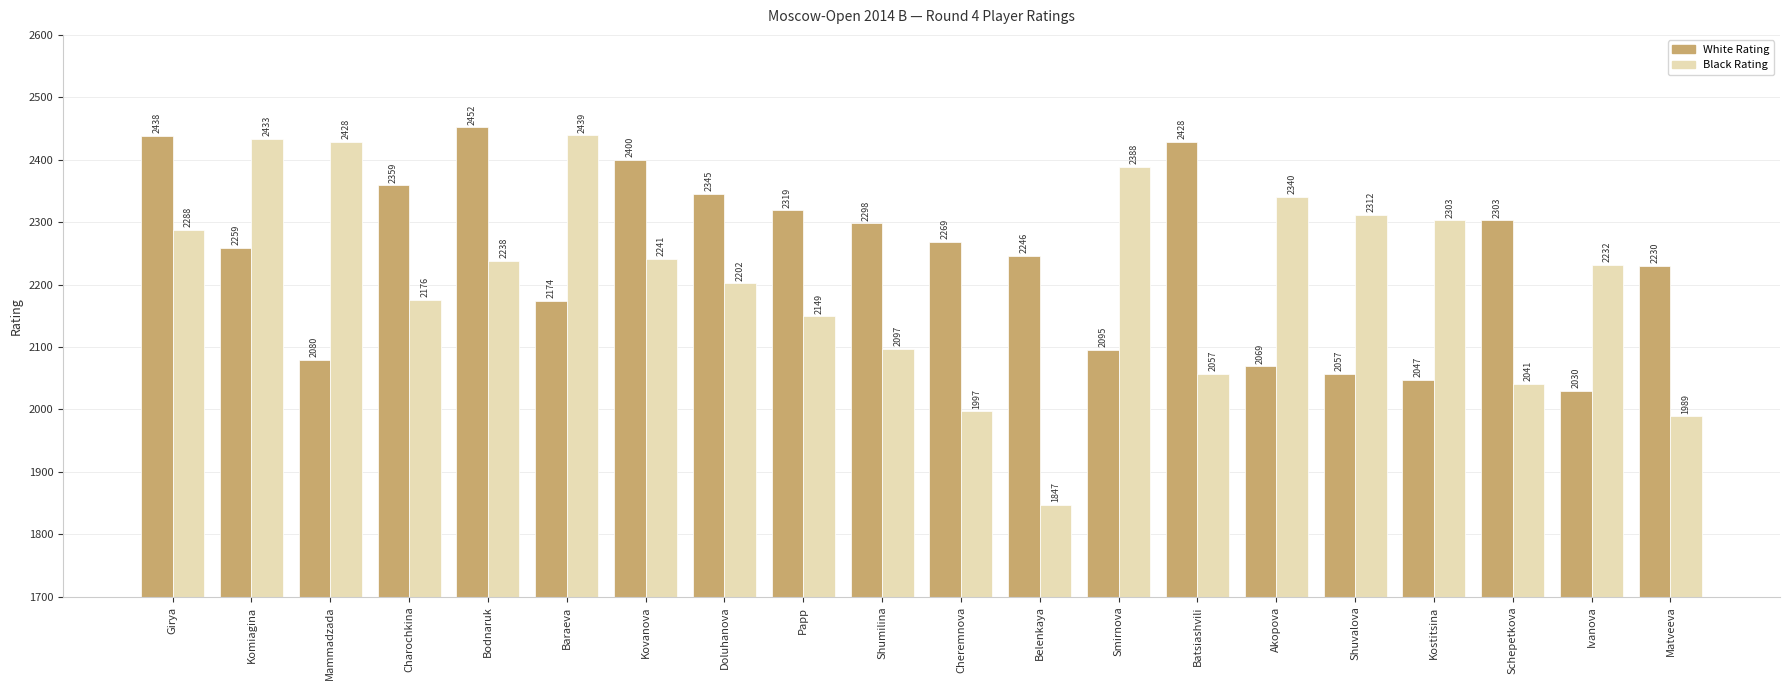

At which label is Black Rating closest to 2143?

Papp